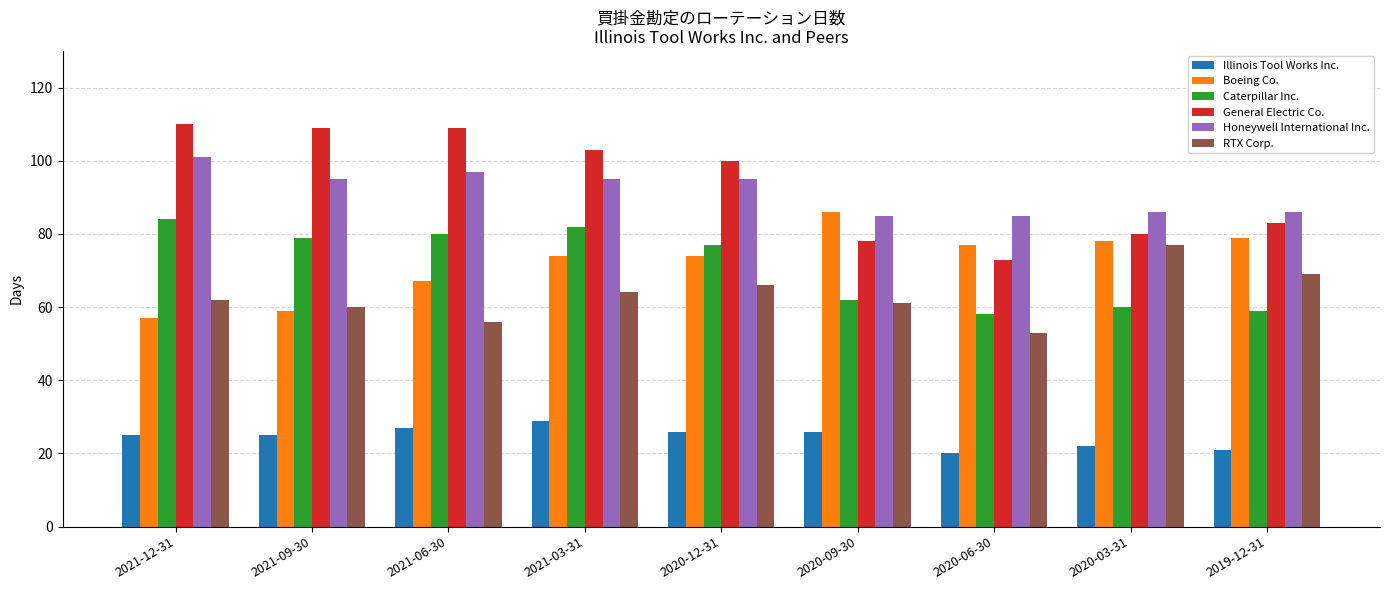

Is the value of RTX Corp. at 2020-06-30 greater than the value of Boeing Co. at 2019-12-31?

No